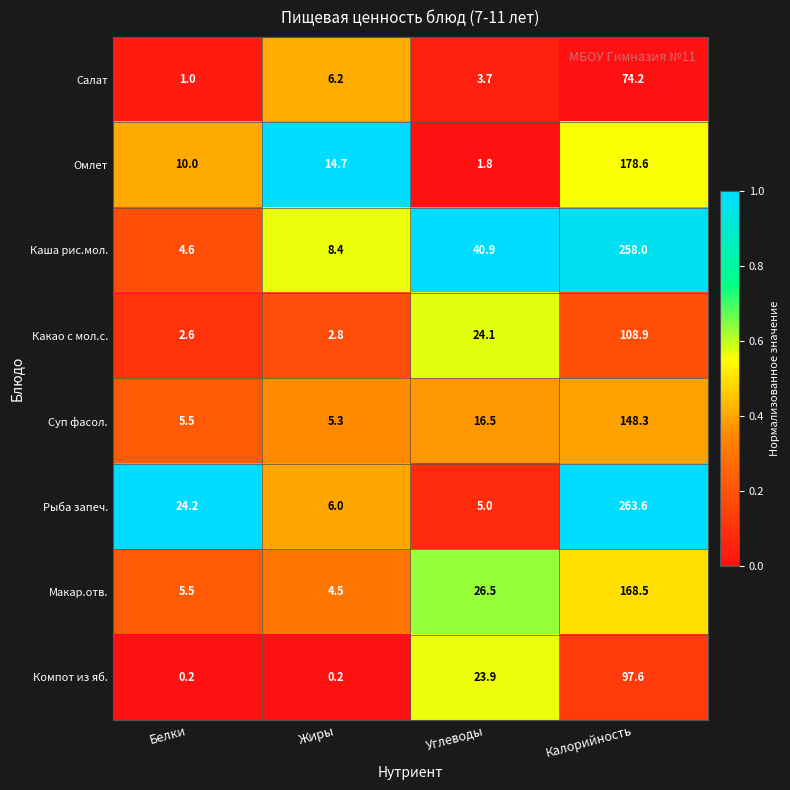

What is the greatest value displayed?

263.6